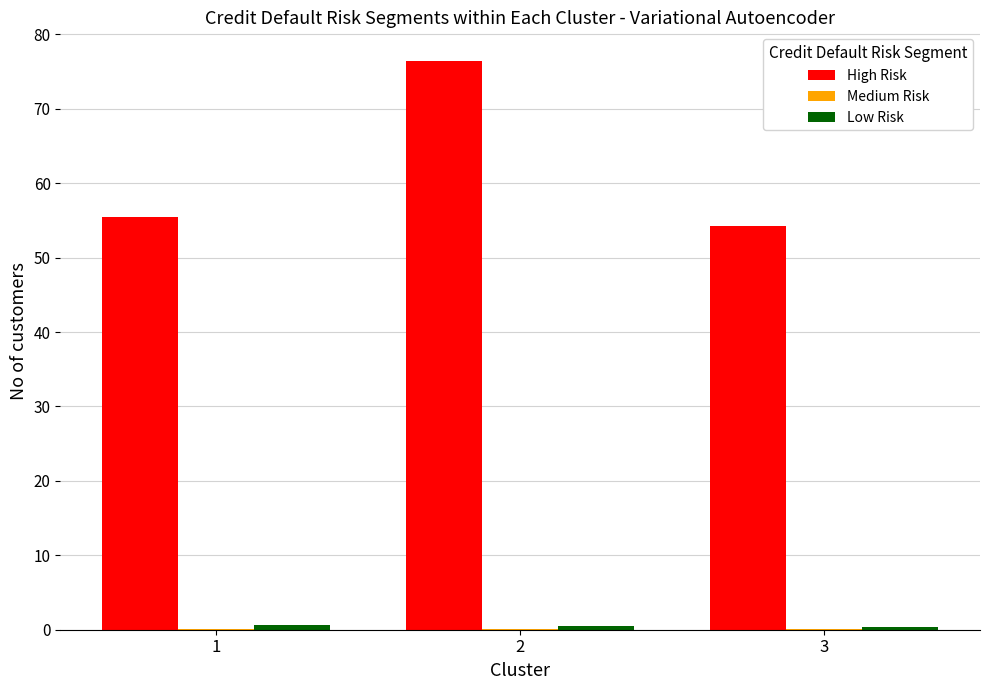

What is the greatest value displayed?

76.5